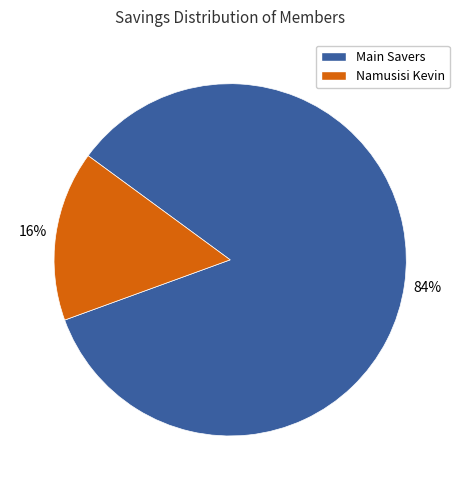

Rank the categories by value from lowest to highest.

Namusisi Kevin, Main Savers